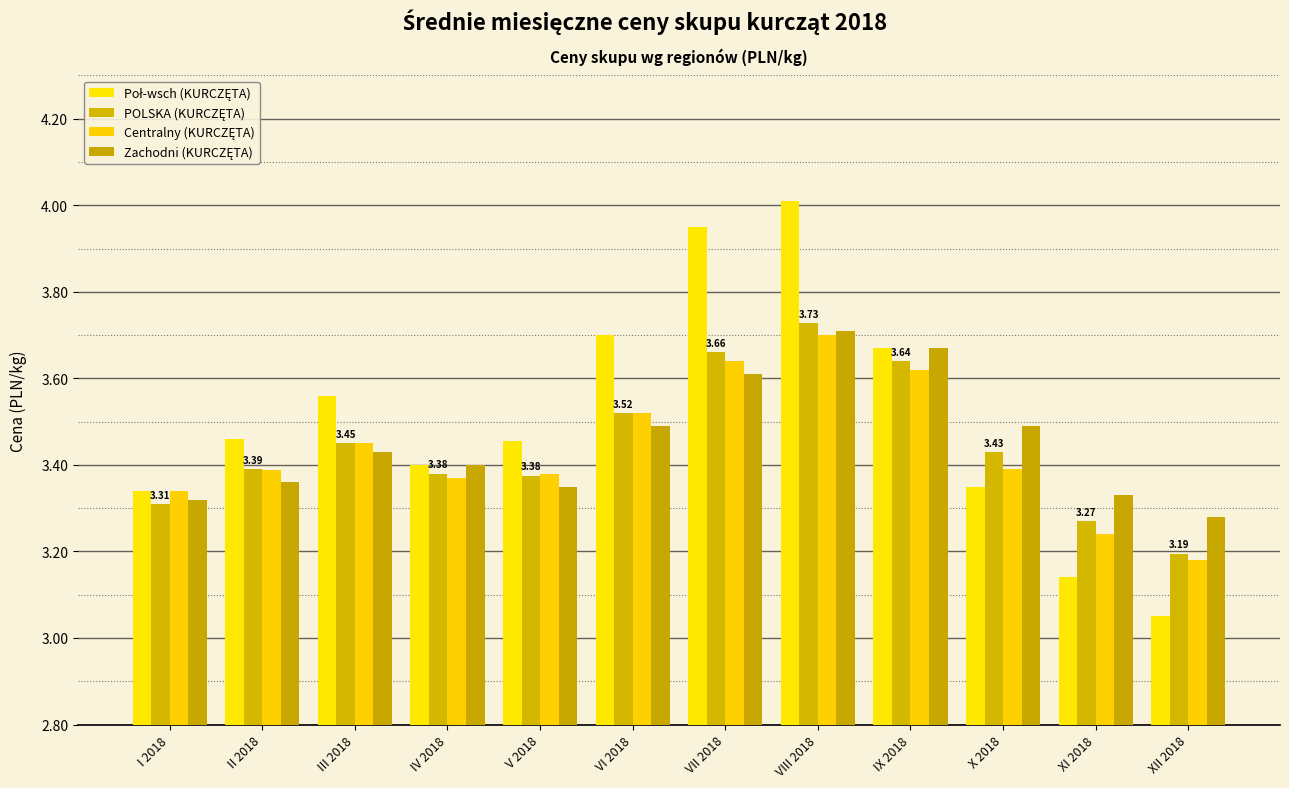

Count the number of categories in the chart.

12